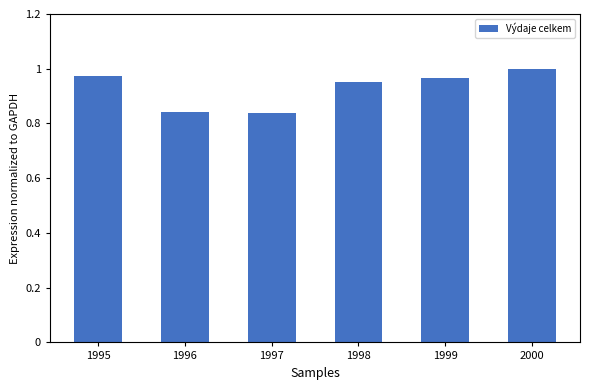

At which category does the chart reach its peak across all series?

2000